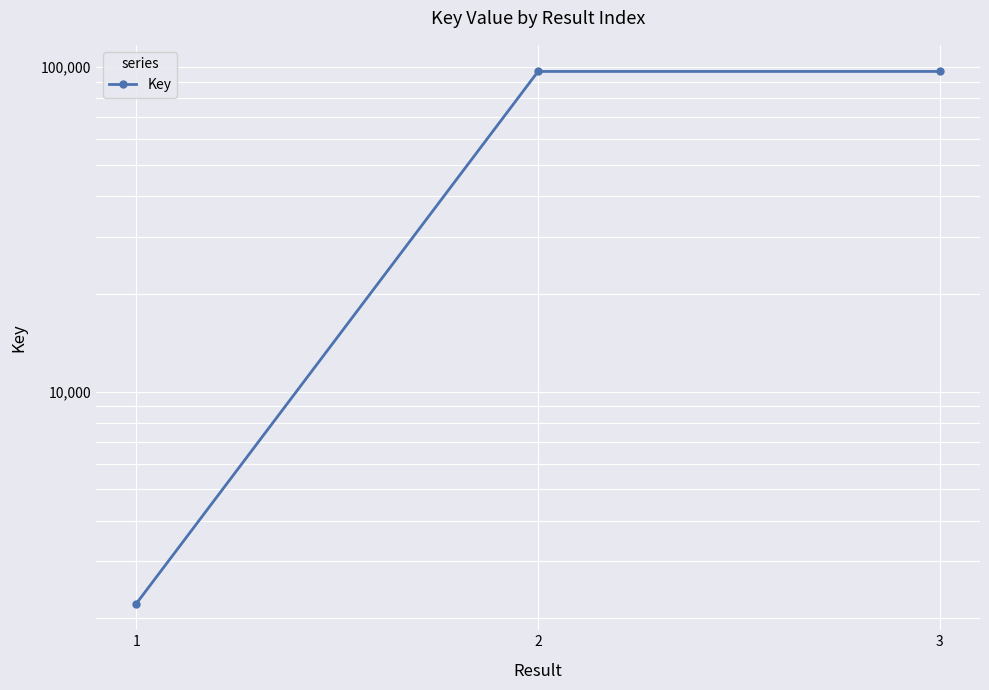

What is the difference between the maximum and second lowest values?

4